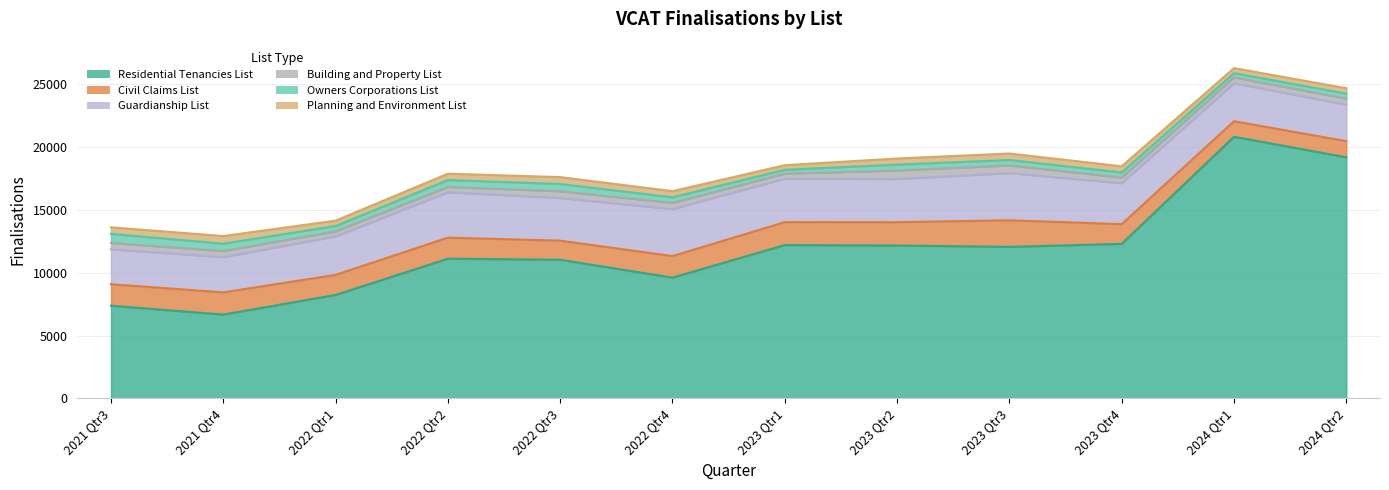

Is the value of Guardianship List at 2024 Qtr1 greater than the value of Civil Claims List at 2023 Qtr3?

Yes